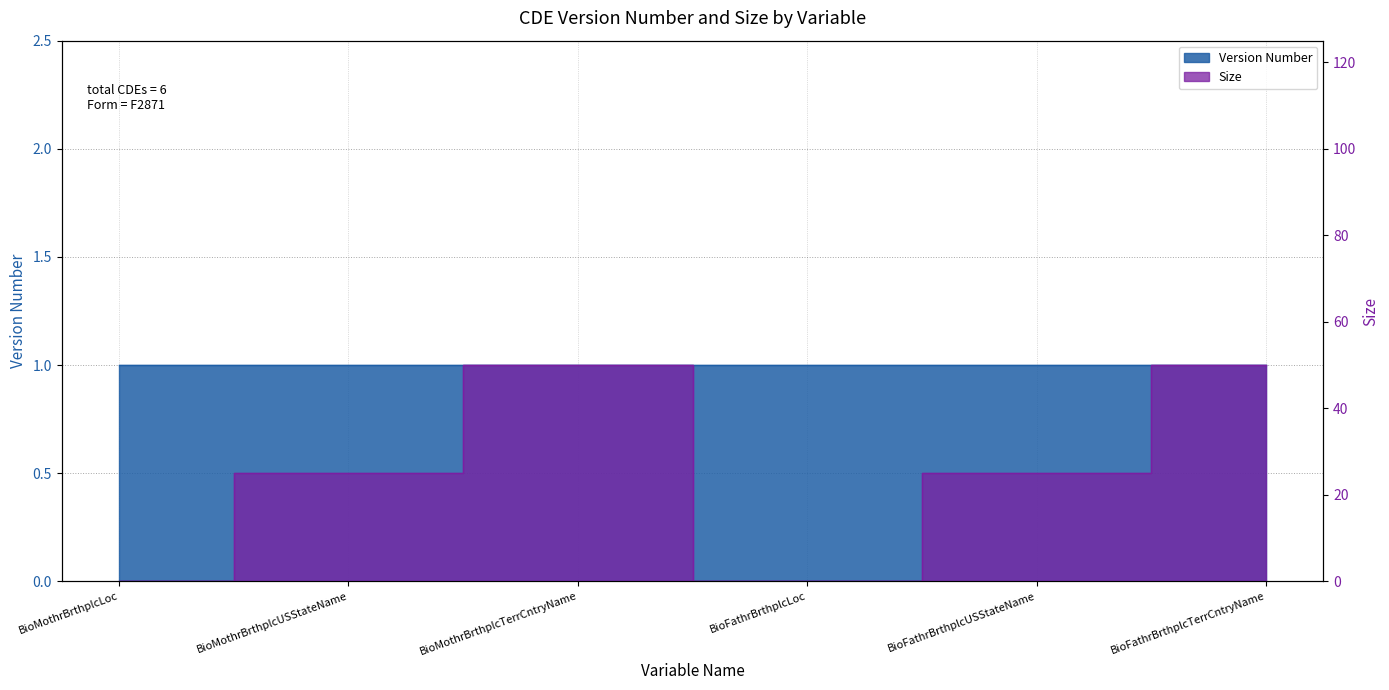

Between BioFathrBrthplcTerrCntryName and BioMothrBrthplcTerrCntryName, which is larger?

BioFathrBrthplcTerrCntryName